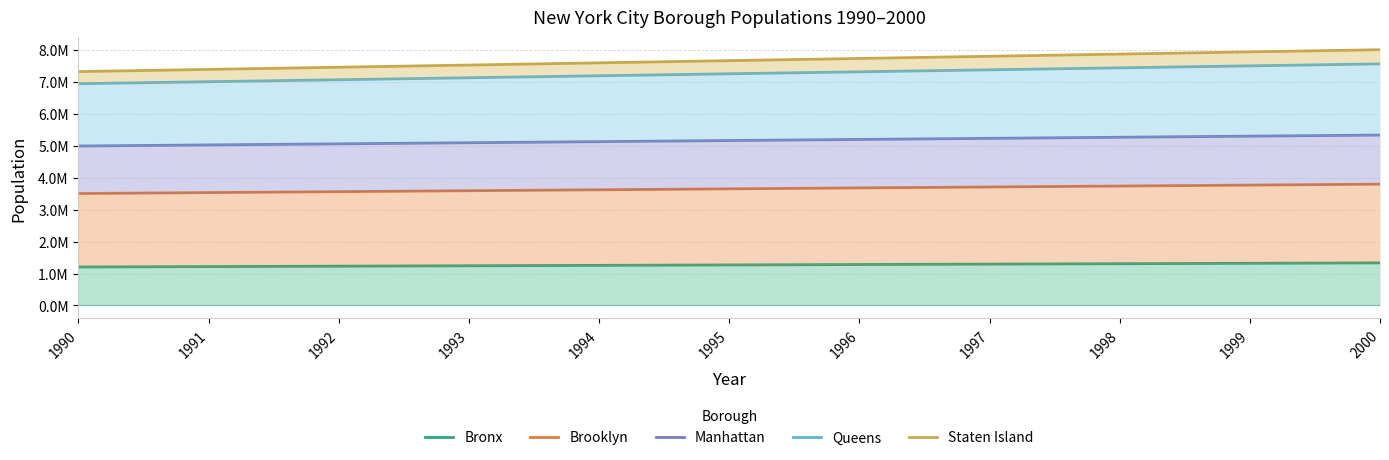

Which series has the largest range (max minus min)?

Staten Island